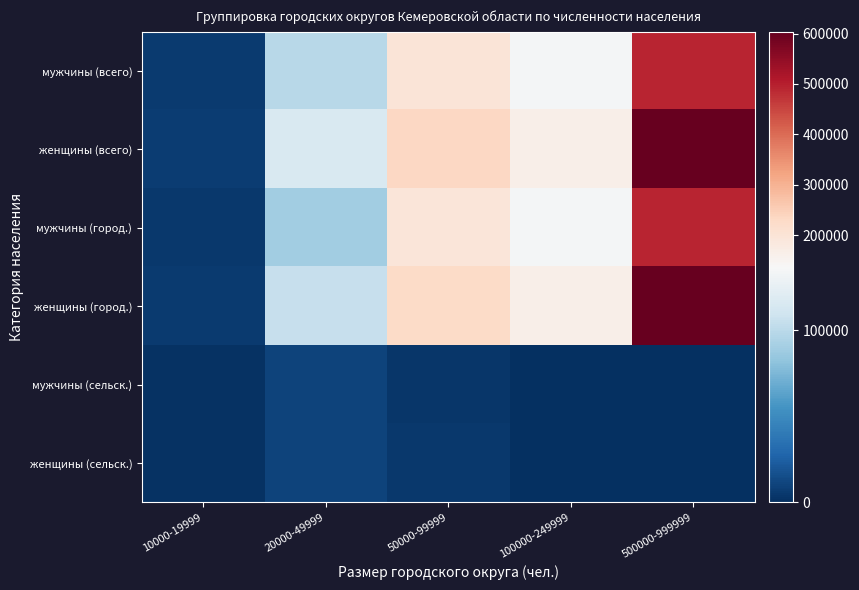

What is the spread (max minus min) of values at 20000-49999?

105708